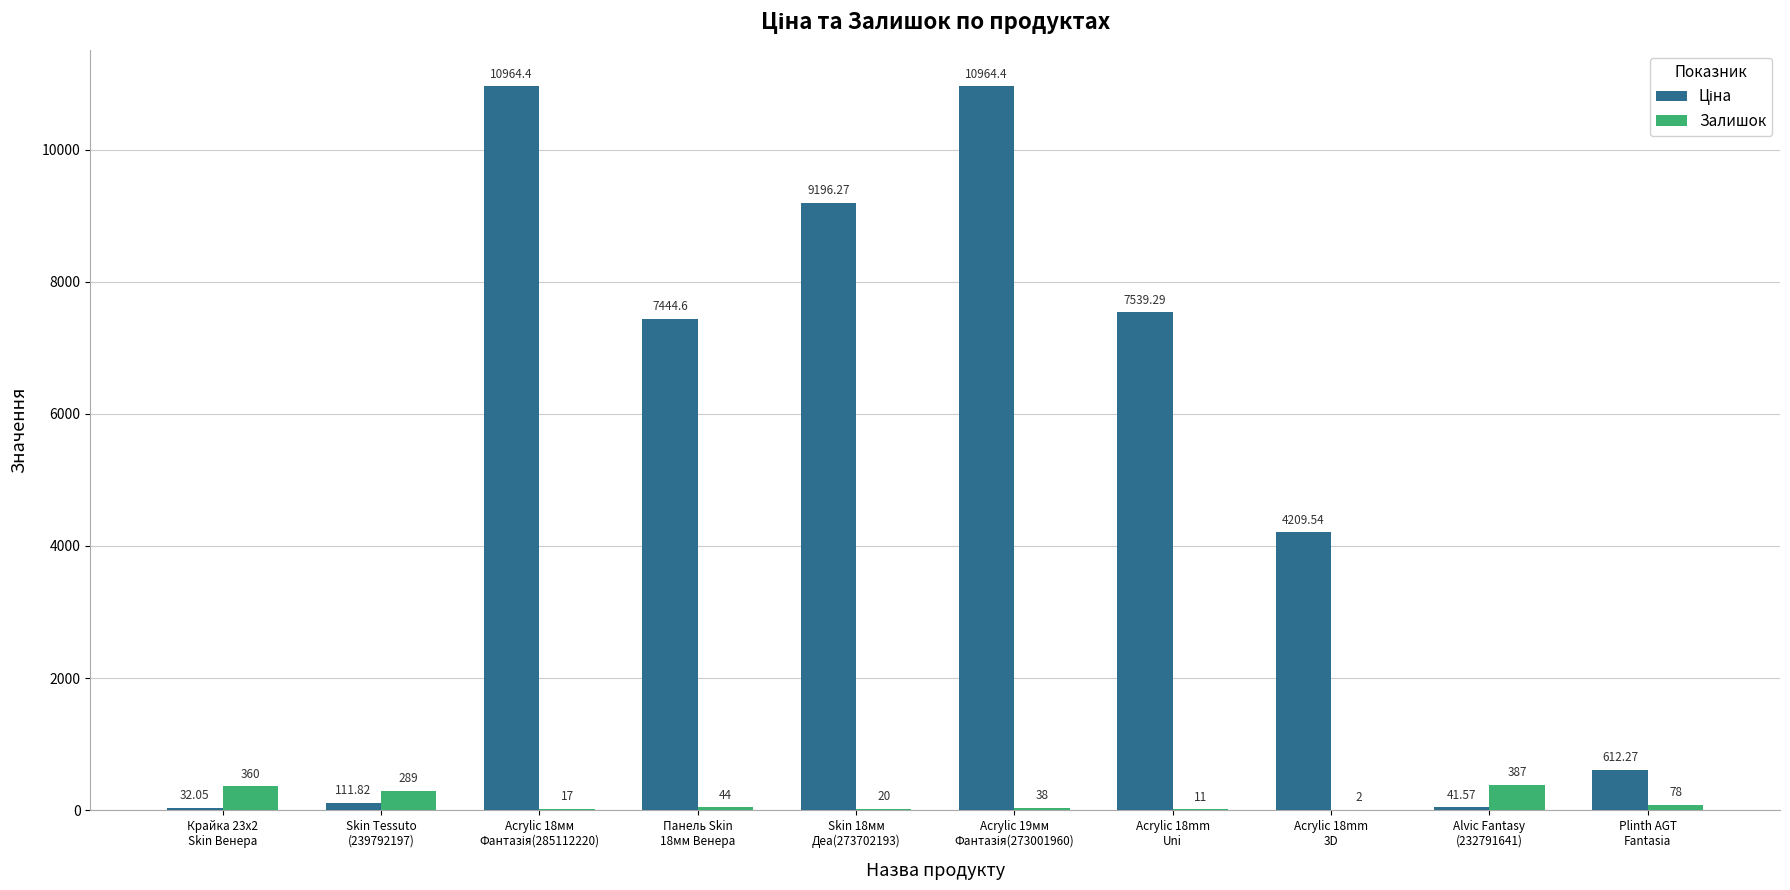

Count the number of categories in the chart.

10